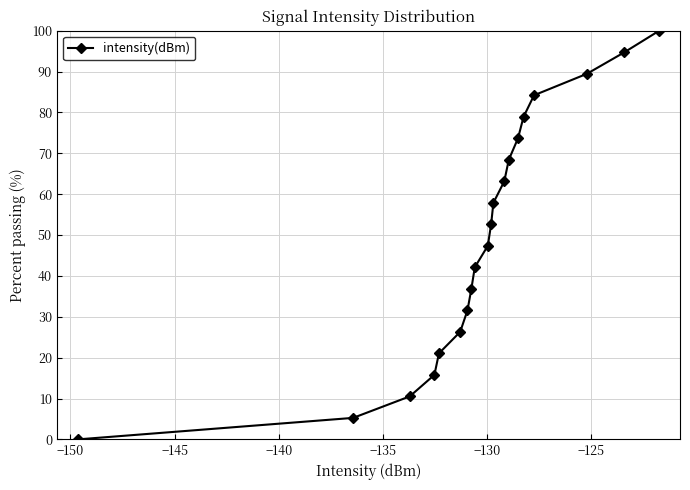

True or false: there are more than 0 points higher than both neighbors.

False